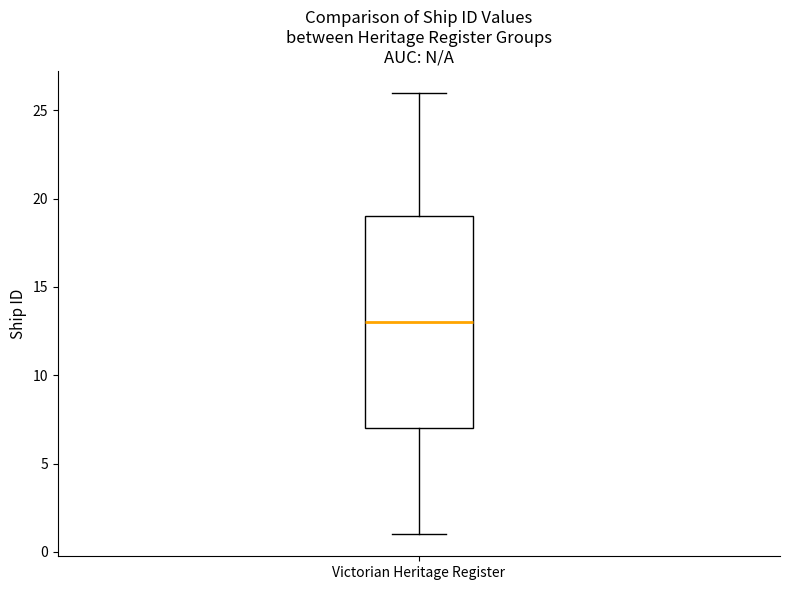

Read this box plot against the y-axis: the position of the median line, the range covered by the box, and the ends of both whiskers. The values are not printed on the chart, so give them approximately, as read against the axis.

median 13, box 7 to 19, whiskers 1 to 26